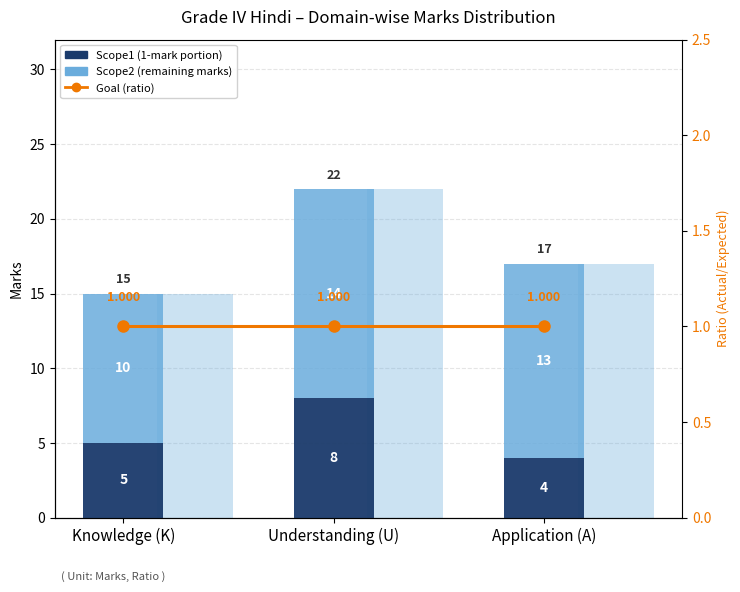

What position from the right is Application (A)?

1